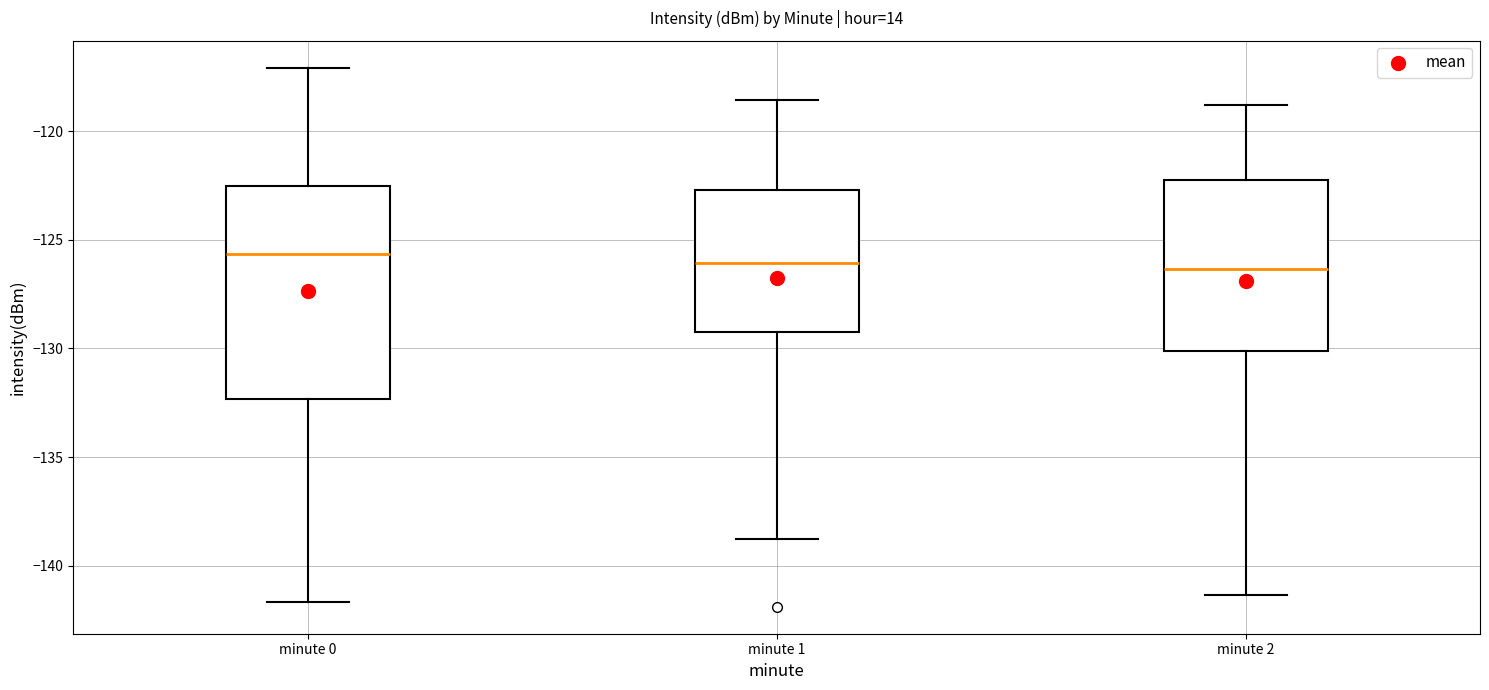

Where does the upper whisker of the box for minute 2 end on the y-axis? The values are not printed on the chart, so give them approximately, as read against the axis.

-119.0